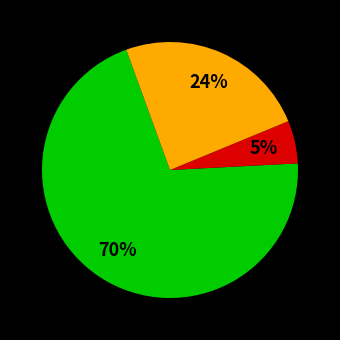

Count the number of slices in the pie.

3